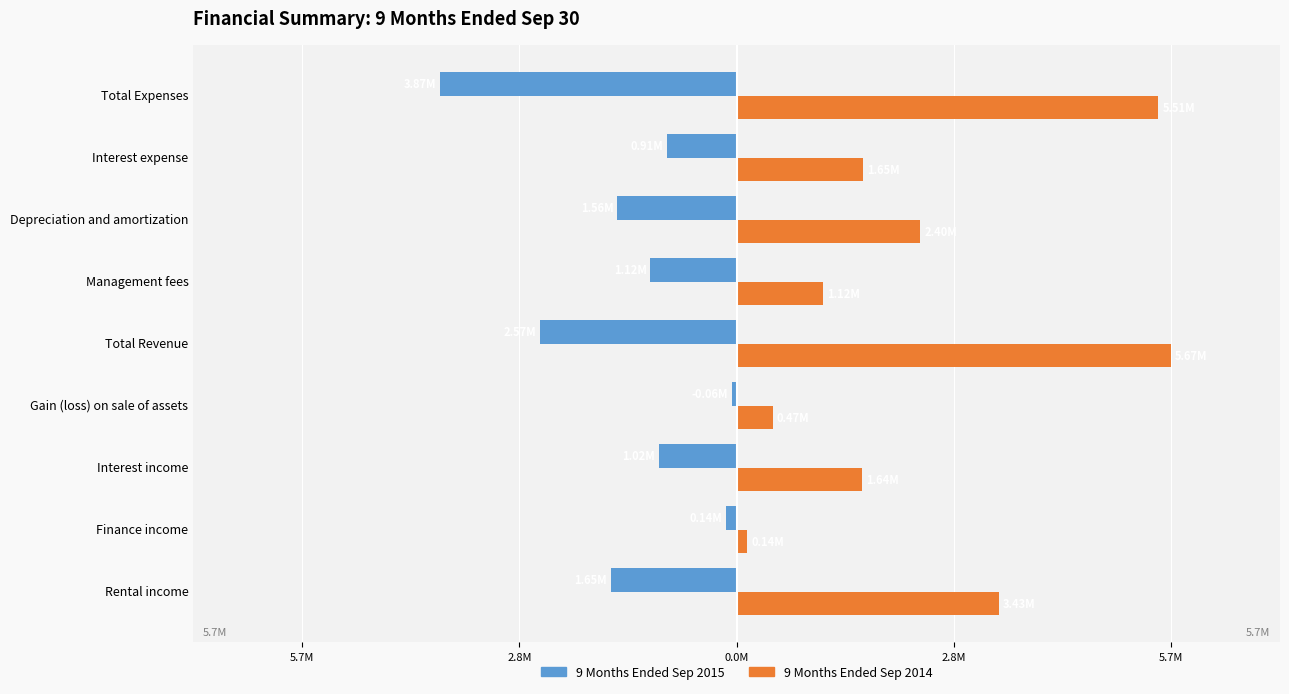

What is the sum of all 9 Months Ended Sep 2015 values?

-12.9